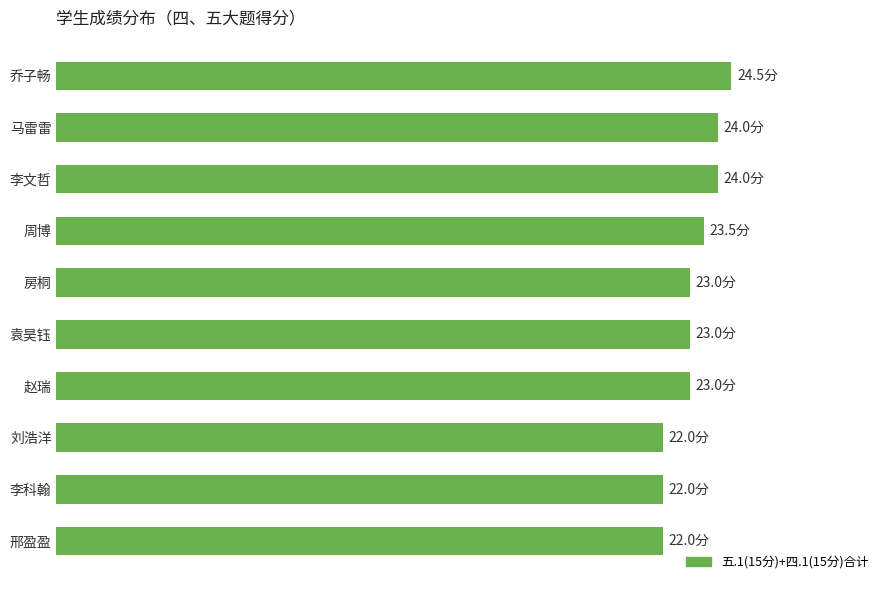

Are the bars horizontal?

Yes